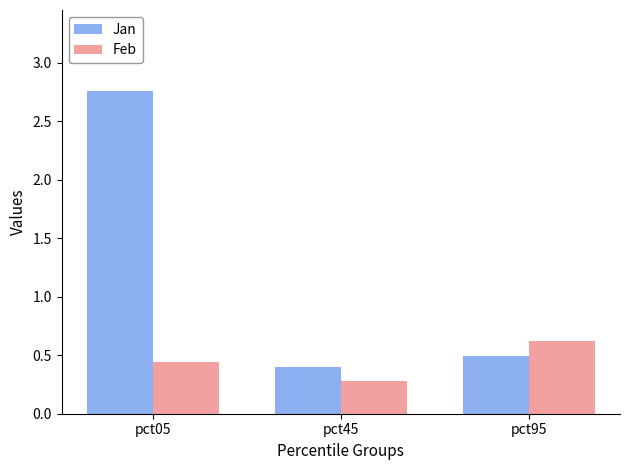

Which series has the largest total across all categories?

Jan